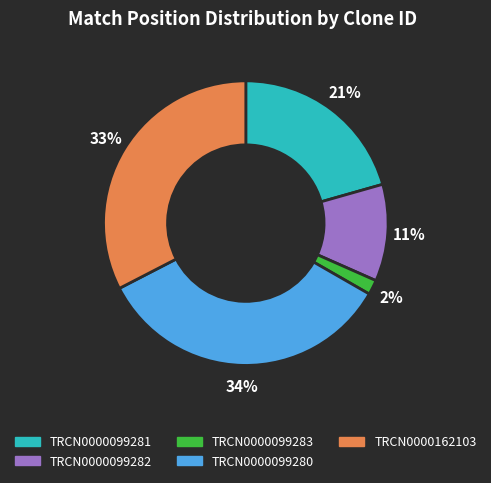

Combined, do TRCN0000099281 and TRCN0000099282 account for over 50%?

No